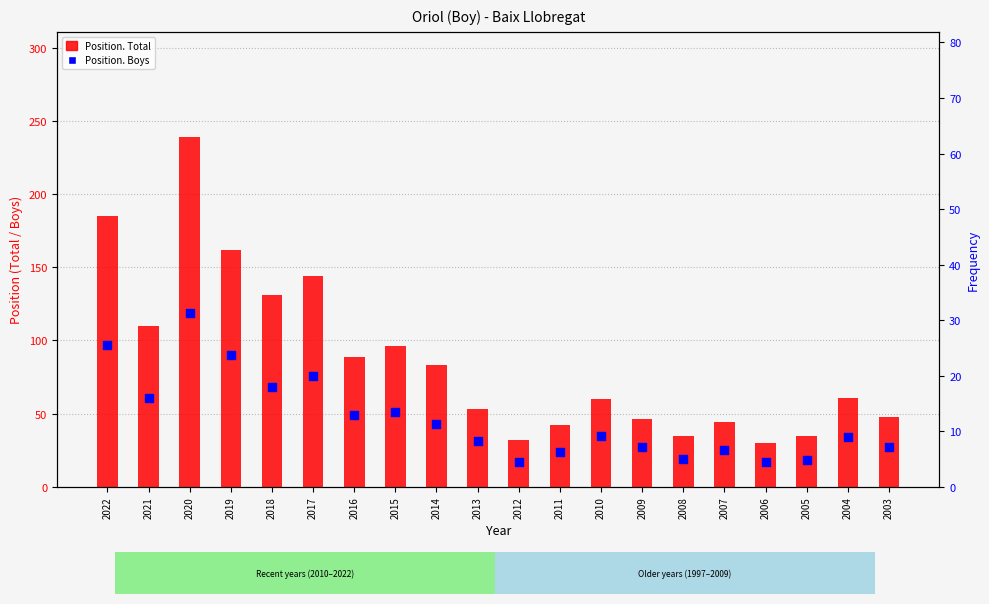

Which series has the largest Y range (max minus min)?

Position. Total